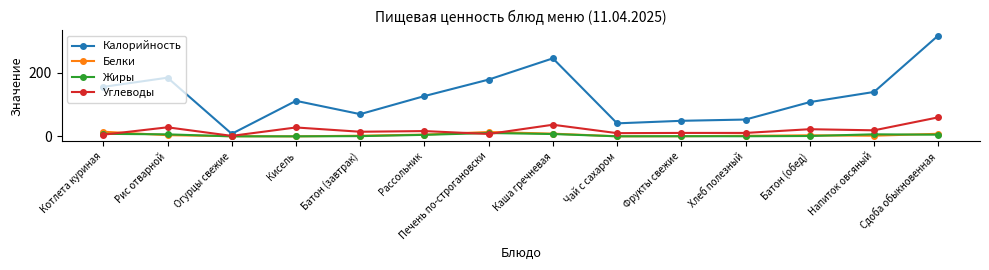

At which category does Углеводы reach its first local valley?

Огурцы свежие